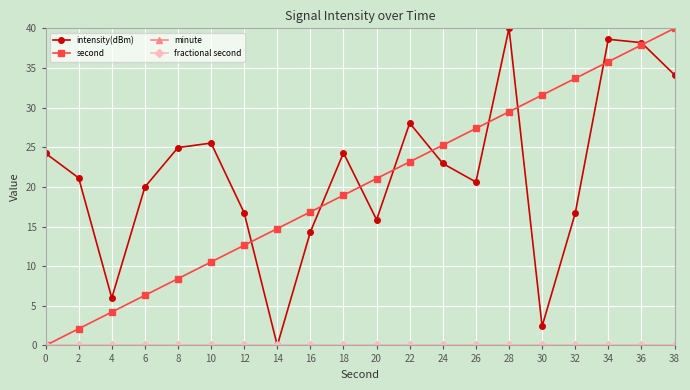

Reading right to left, list all the values displayed in this chart.

intensity(dBm): 34.1	38.2	38.6	16.7	2.4	40.0	20.6	23.0	28.0	15.9	24.3	14.3	0.0	16.7	25.5	25.0	20.0	6.0	21.1	24.2
second: 40.0	37.9	35.8	33.7	31.6	29.5	27.4	25.3	23.2	21.1	18.9	16.8	14.7	12.6	10.5	8.4	6.3	4.2	2.1	0.0
minute: 0.0	0.0	0.0	0.0	0.0	0.0	0.0	0.0	0.0	0.0	0.0	0.0	0.0	0.0	0.0	0.0	0.0	0.0	0.0	0.0
fractional second: 0.0	0.0	0.0	0.0	0.0	0.0	0.0	0.0	0.0	0.0	0.0	0.0	0.0	0.0	0.0	0.0	0.0	0.0	0.0	0.0